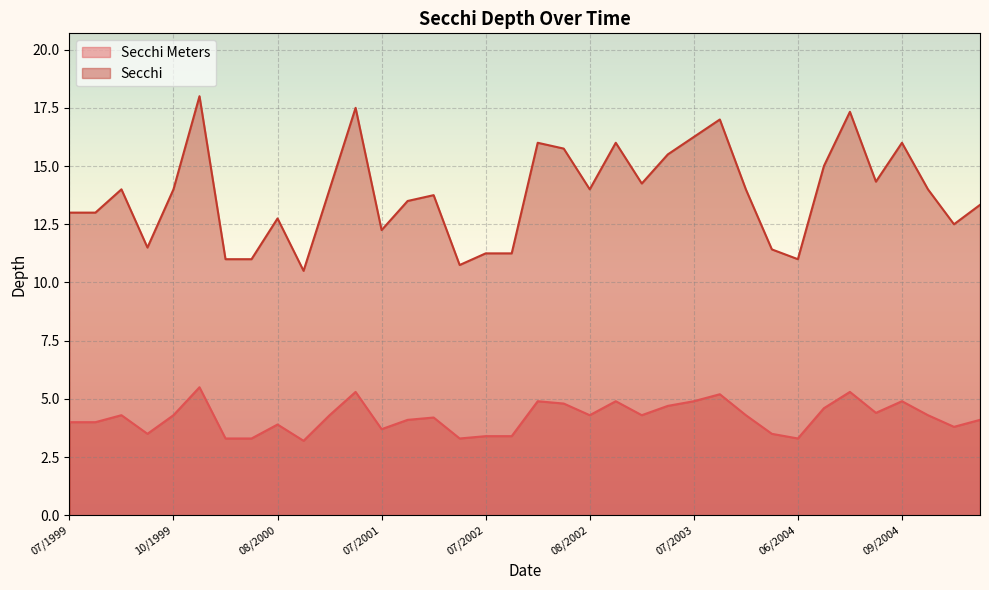

Where is the first local minimum for Secchi Meters?

09/1999